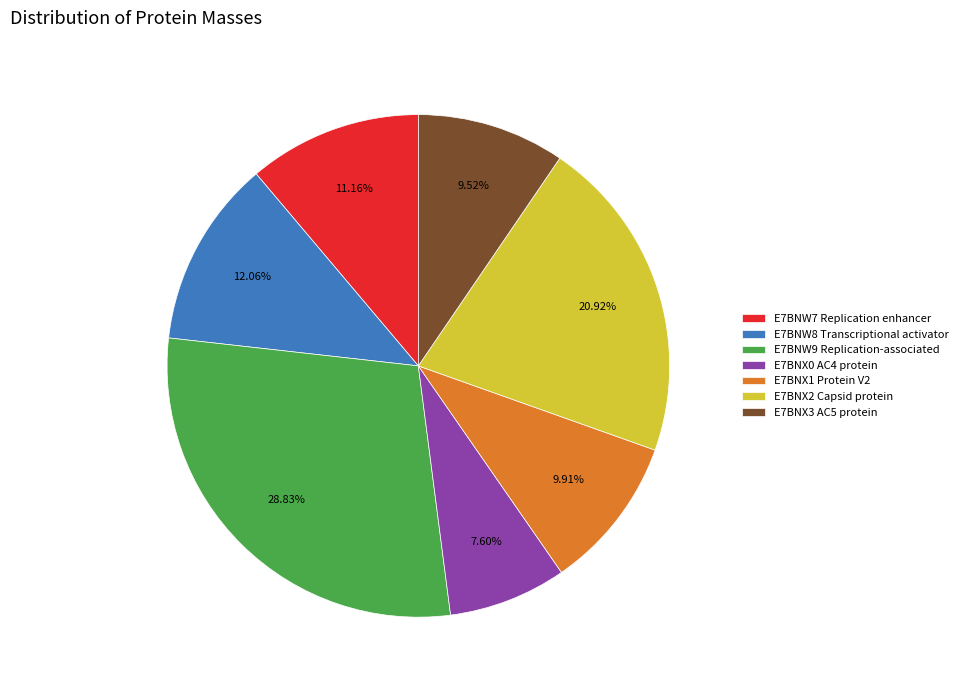

Which slice is the smallest?

E7BNX0 AC4 protein